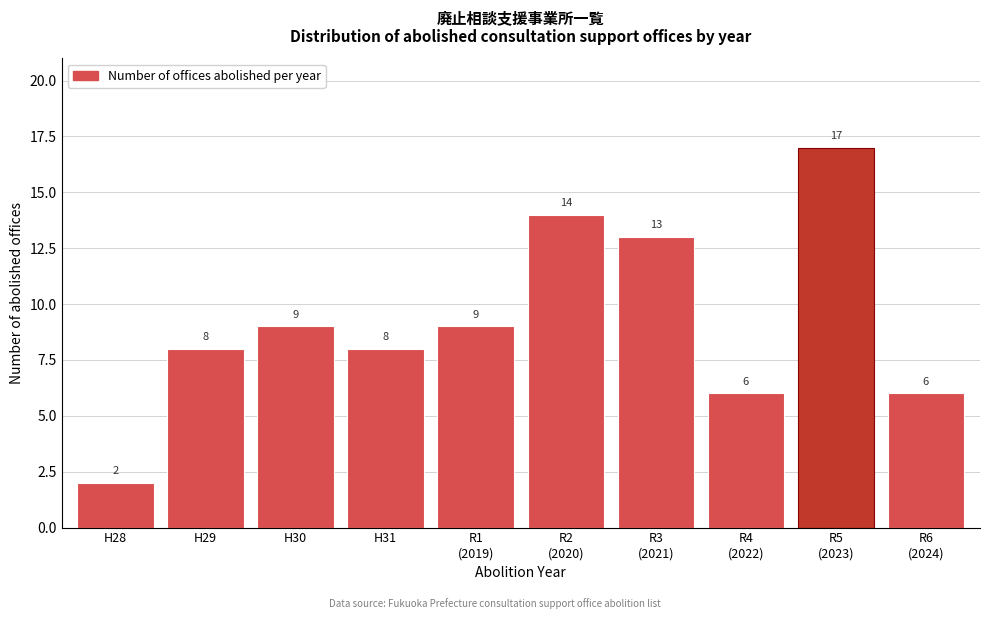

Reading left to right, extract all data points from this chart.

2	8	9	8	9	14	13	6	17	6